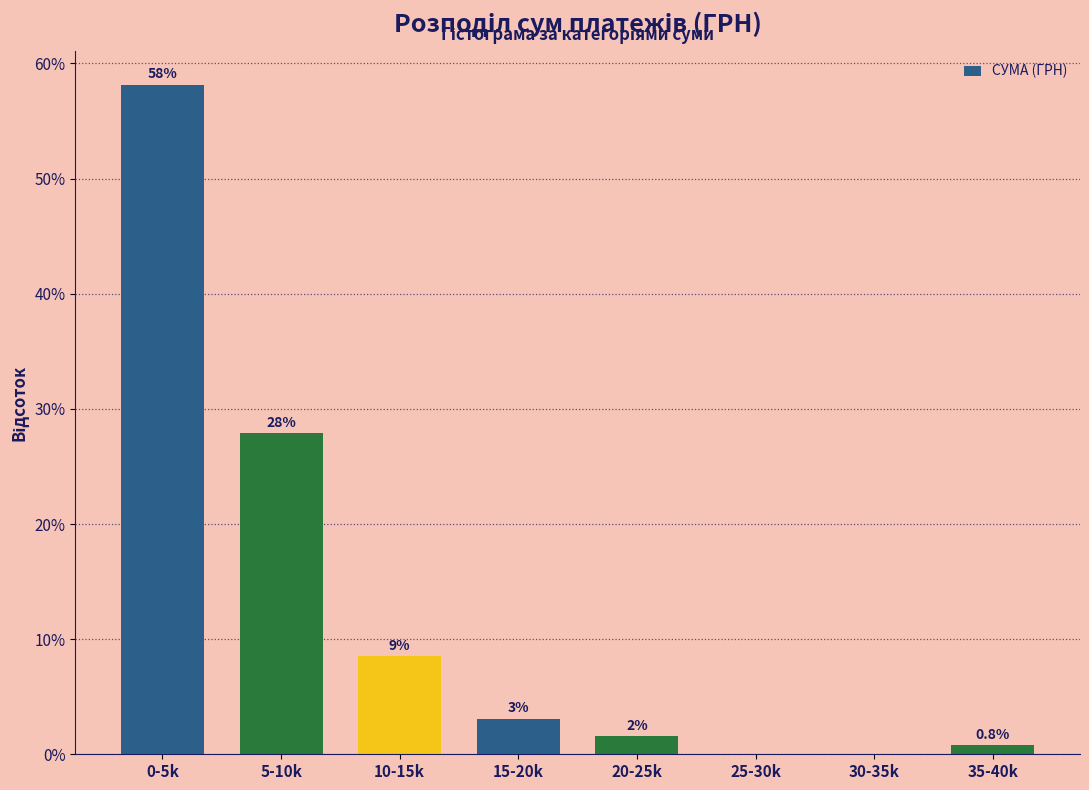

At which label is the value closest to 29?

5-10k